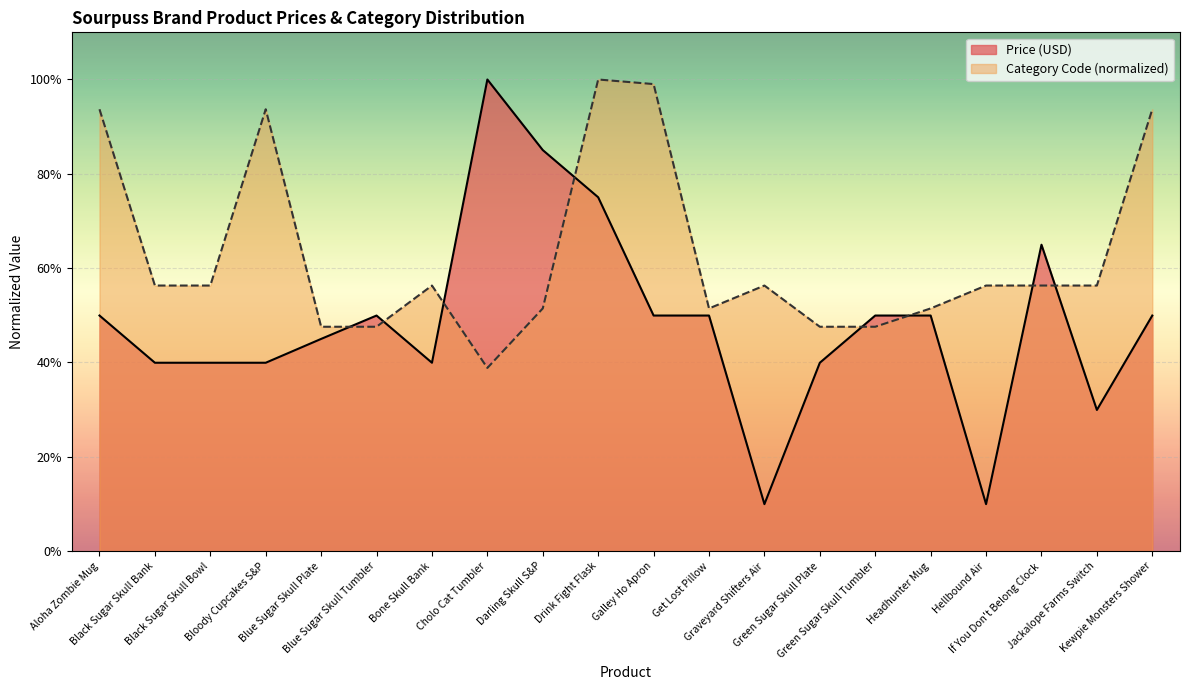

Reading left to right, extract all data points from this chart.

Price (USD): Aloha Zombie Mug=0.5	Black Sugar Skull Bank=0.4	Black Sugar Skull Bowl=0.4	Bloody Cupcakes S&P=0.4	Blue Sugar Skull Plate=0.4	Blue Sugar Skull Tumbler=0.5	Bone Skull Bank=0.4	Cholo Cat Tumbler=1.0	Darling Skull S&P=0.9	Drink Fight Flask=0.8	Galley Ho Apron=0.5	Get Lost Pillow=0.5	Graveyard Shifters Air=0.1	Green Sugar Skull Plate=0.4	Green Sugar Skull Tumbler=0.5	Headhunter Mug=0.5	Hellbound Air=0.1	If You Don't Belong Clock=0.6	Jackalope Farms Switch=0.3	Kewpie Monsters Shower=0.5
Category Code: Aloha Zombie Mug=0.9	Black Sugar Skull Bank=0.6	Black Sugar Skull Bowl=0.6	Bloody Cupcakes S&P=0.9	Blue Sugar Skull Plate=0.5	Blue Sugar Skull Tumbler=0.5	Bone Skull Bank=0.6	Cholo Cat Tumbler=0.4	Darling Skull S&P=0.5	Drink Fight Flask=1.0	Galley Ho Apron=1.0	Get Lost Pillow=0.5	Graveyard Shifters Air=0.6	Green Sugar Skull Plate=0.5	Green Sugar Skull Tumbler=0.5	Headhunter Mug=0.5	Hellbound Air=0.6	If You Don't Belong Clock=0.6	Jackalope Farms Switch=0.6	Kewpie Monsters Shower=0.9